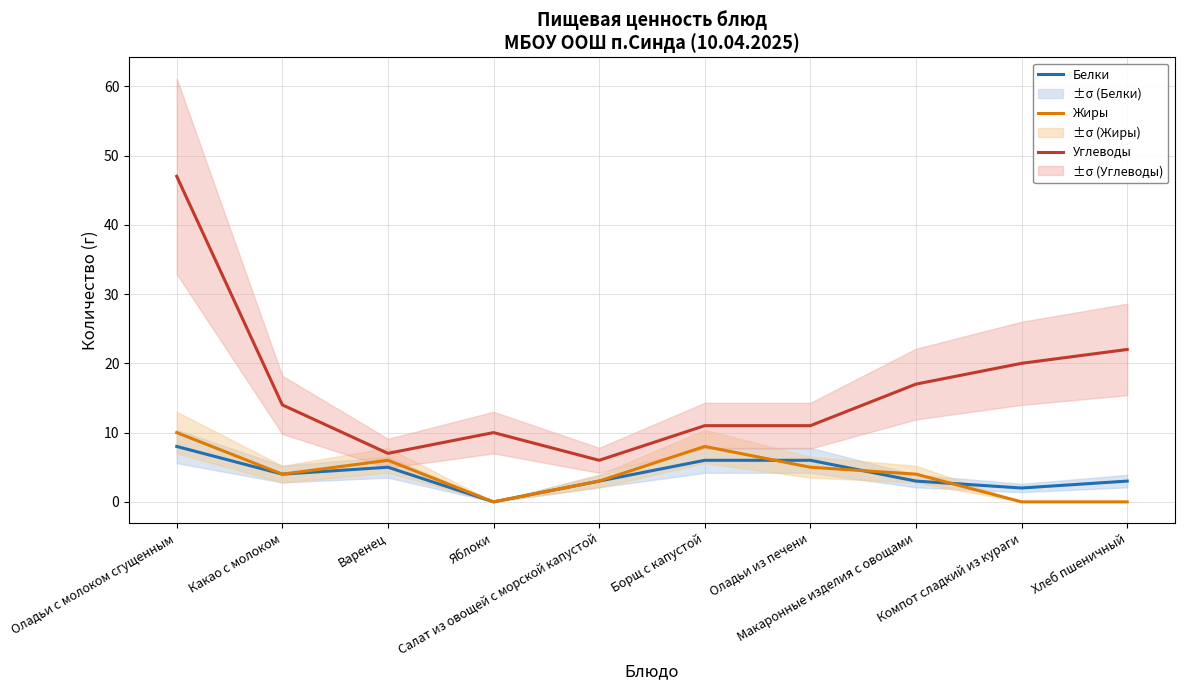

What is the difference between the maximum and minimum values in the Белки series?

8